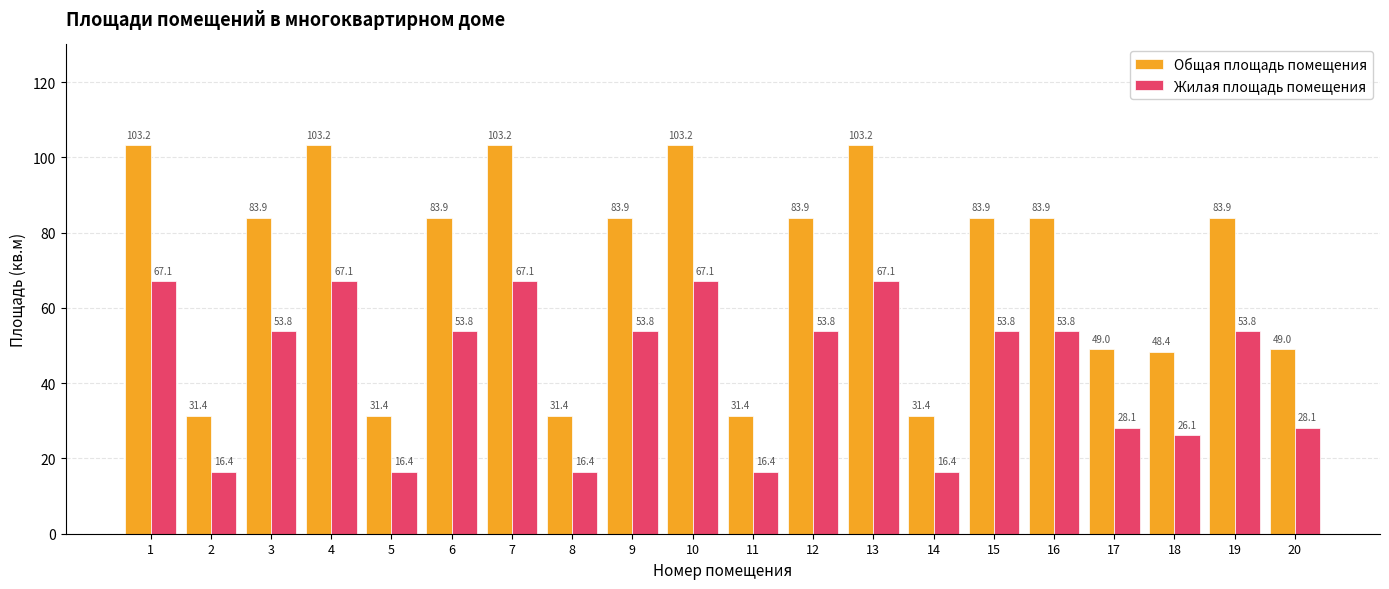

What is the value of the Общая площадь помещения bar at the 3rd from the left?

83.9